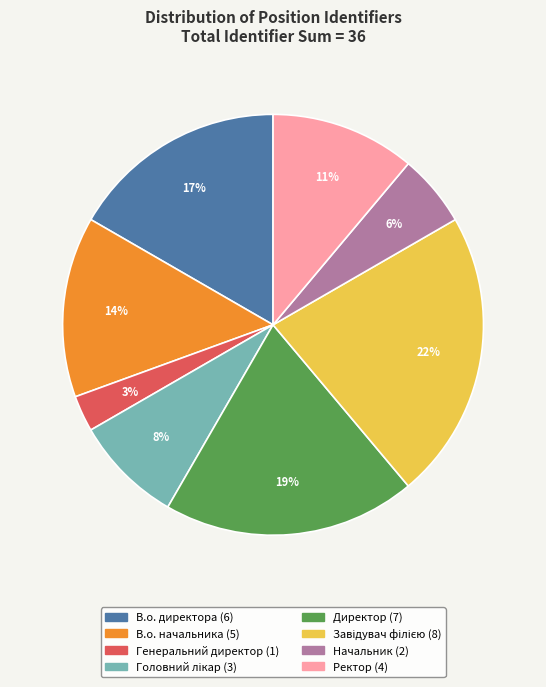

Is it true that В.о. директора is 27% of the pie?

False